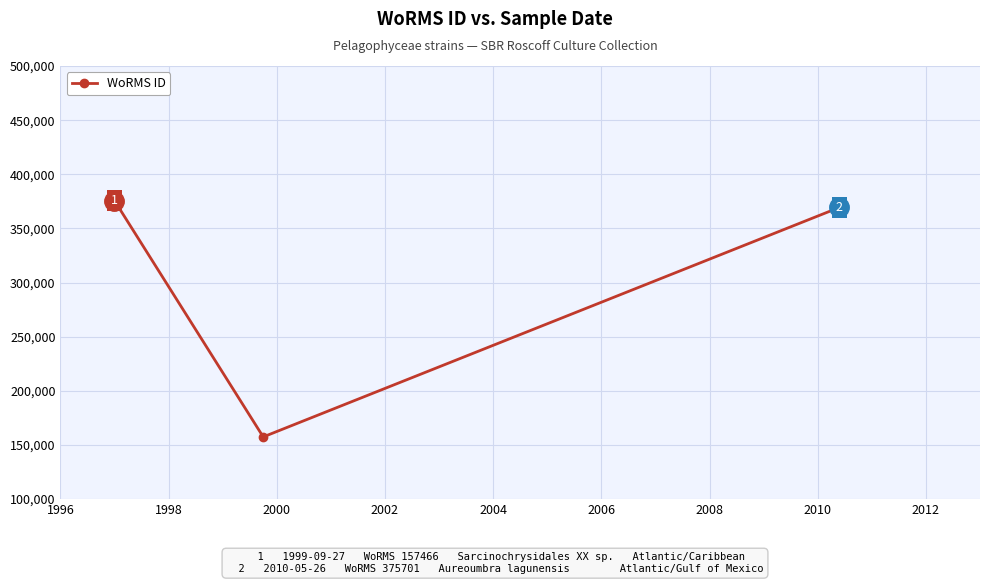

Is this an area chart (filled region under the line)?

No